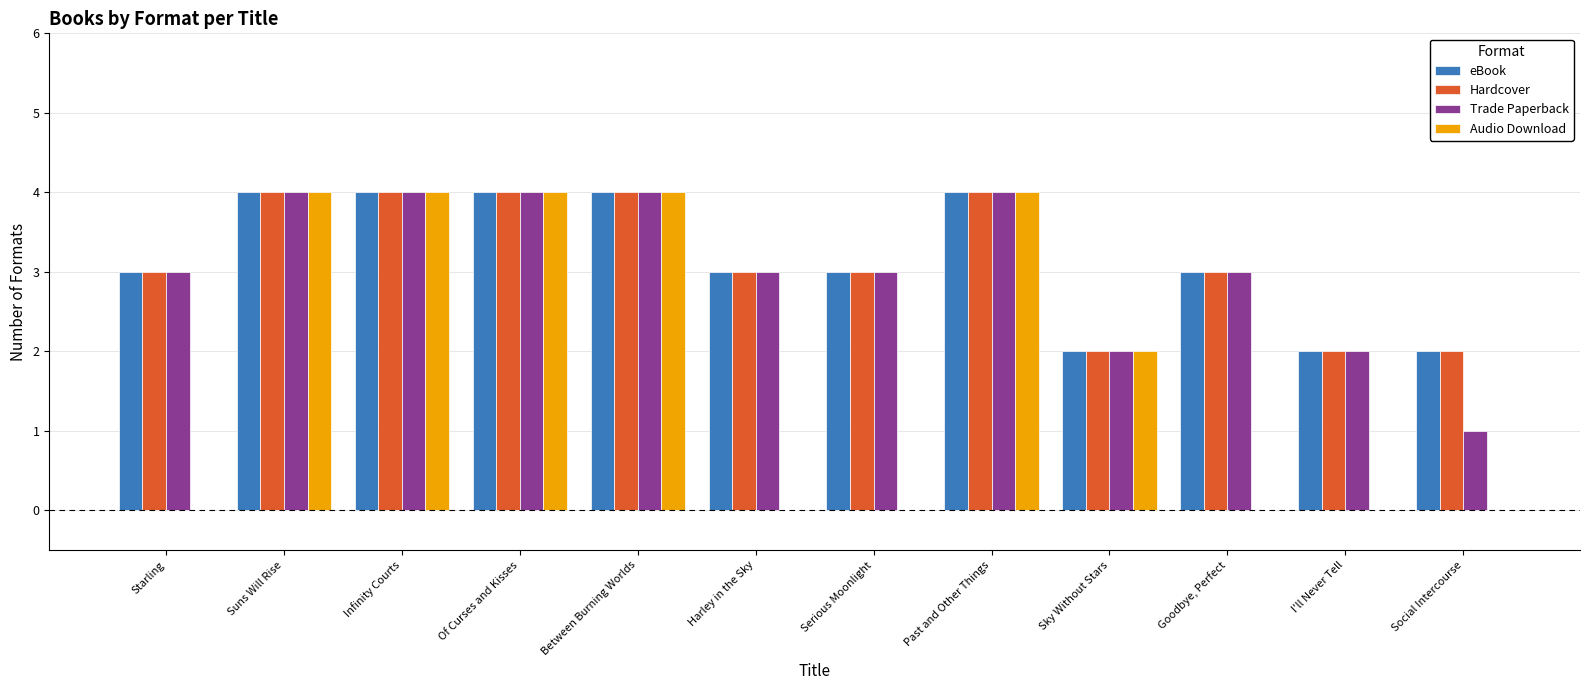

What value does the eBook series have at Goodbye, Perfect?

3